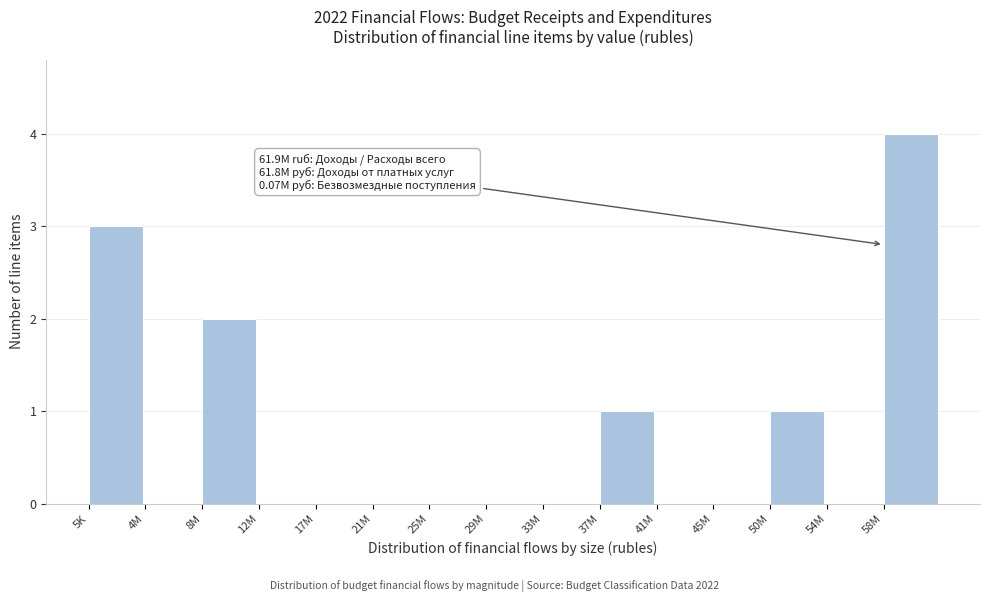

Reading right to left, extract all data points from this chart.

58M=4	54M=0	50M=1	45M=0	41M=0	37M=1	33M=0	29M=0	25M=0	21M=0	17M=0	12M=0	8M=2	4M=0	5K=3